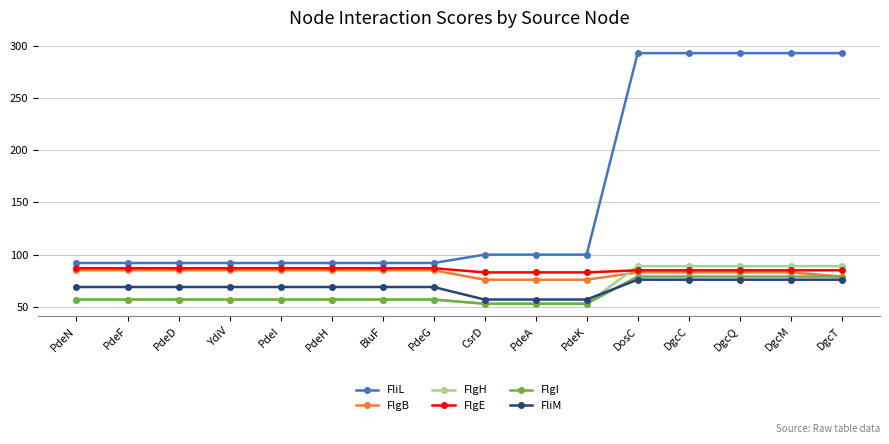

What is the minimum value for FlgB?

76